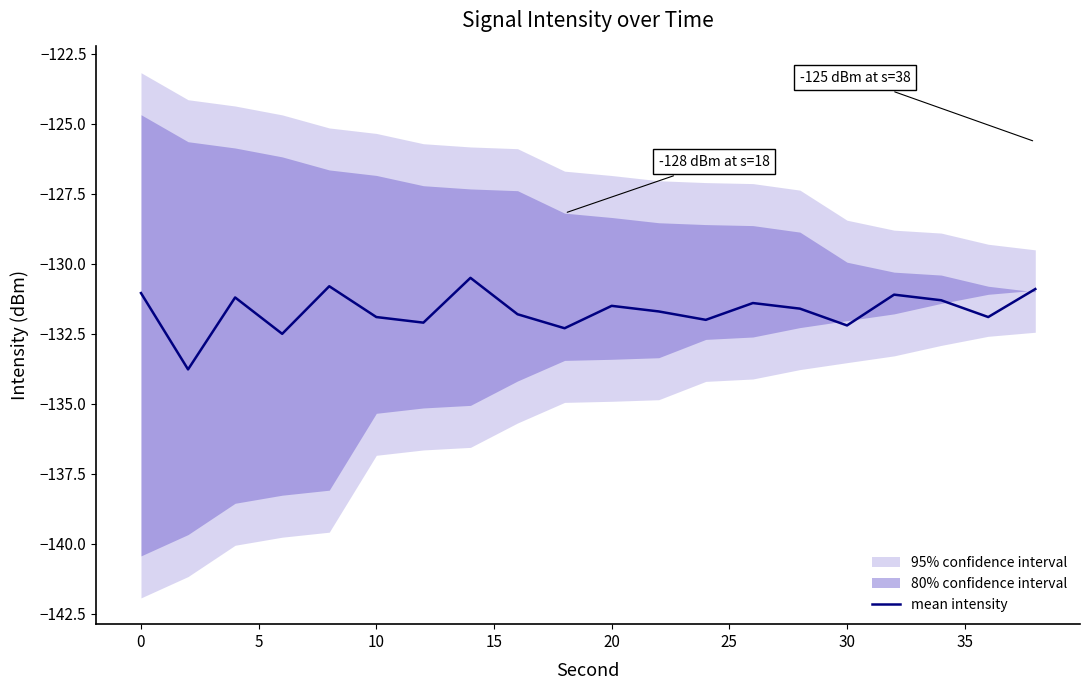

Is it true that mean intensity equals -58.2 at 10?

False